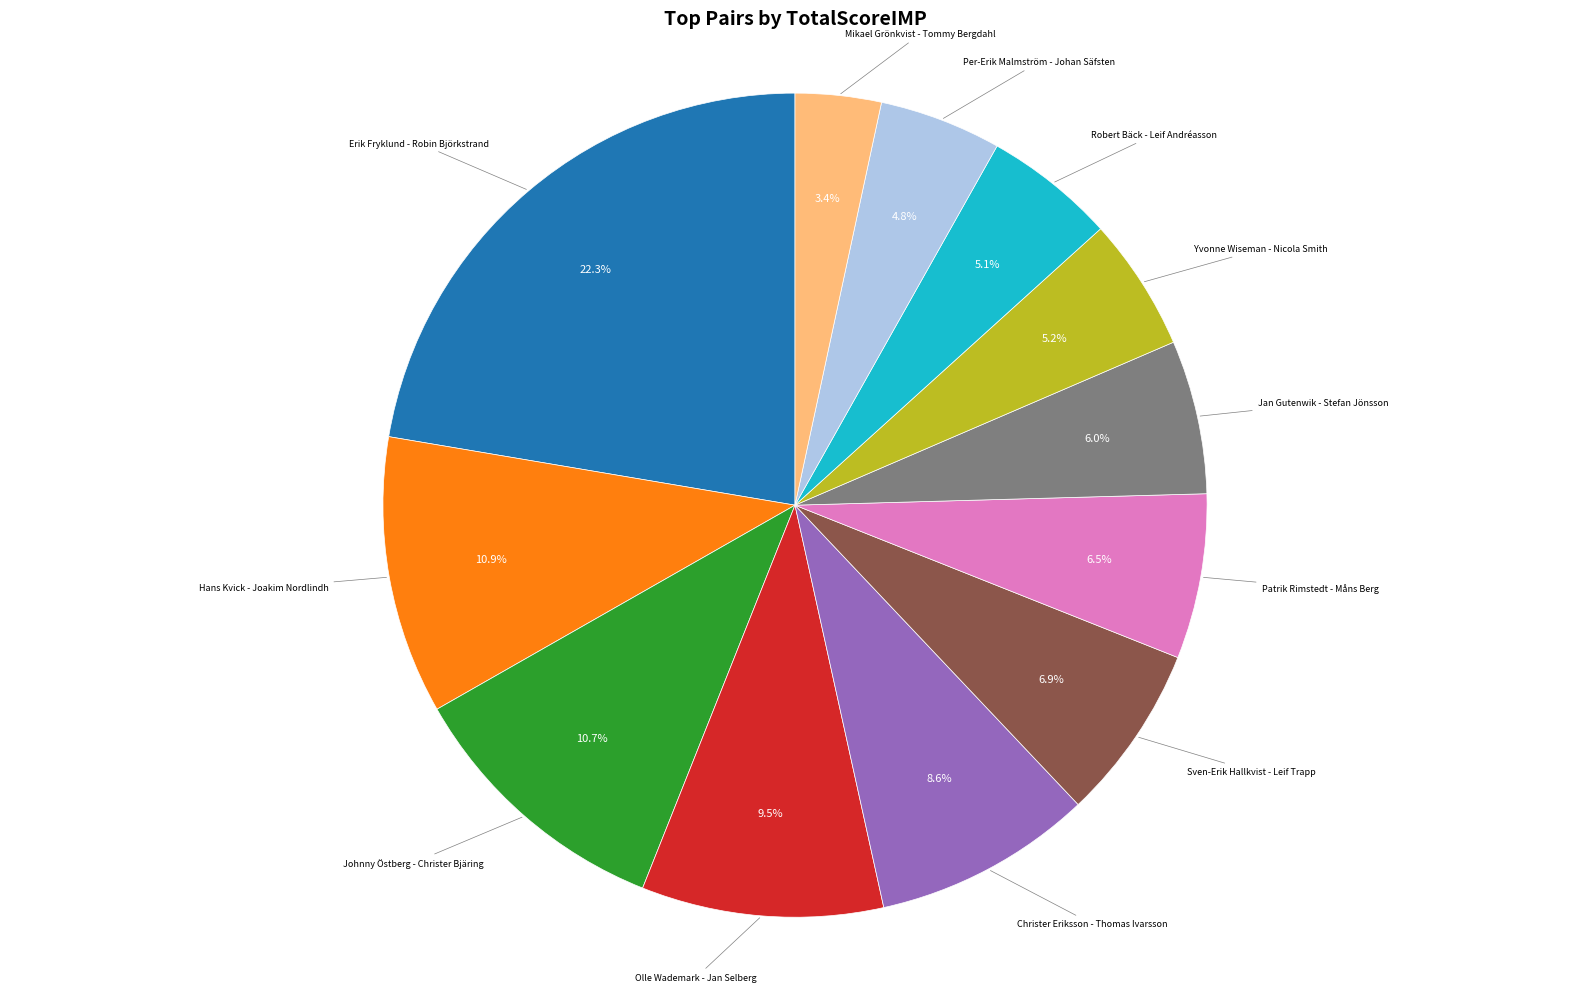

Is there any slice that represents more than half of the pie?

No